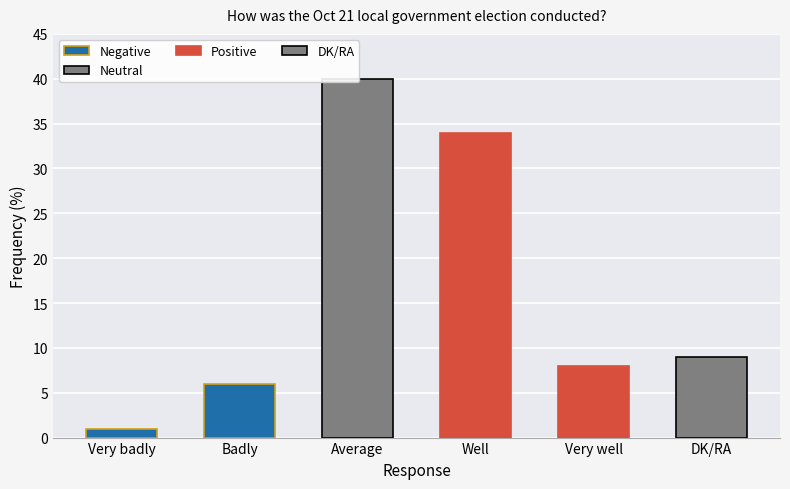

Reading left to right, extract all data points from this chart.

1	6	40	34	8	9